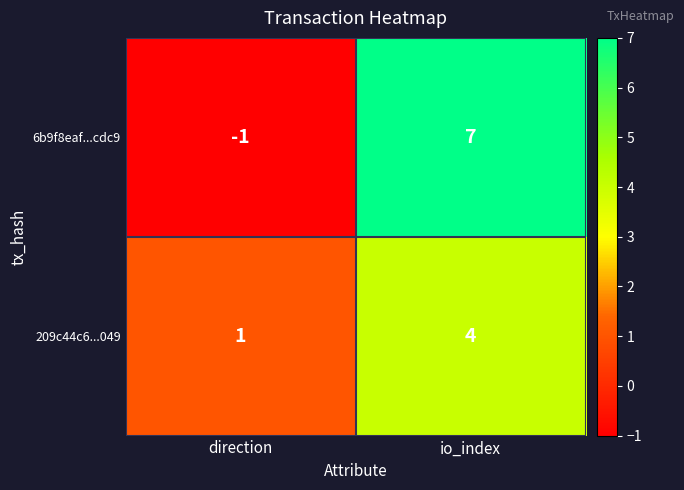

Which series has the largest range (max minus min)?

6b9f8eaf...cdc9